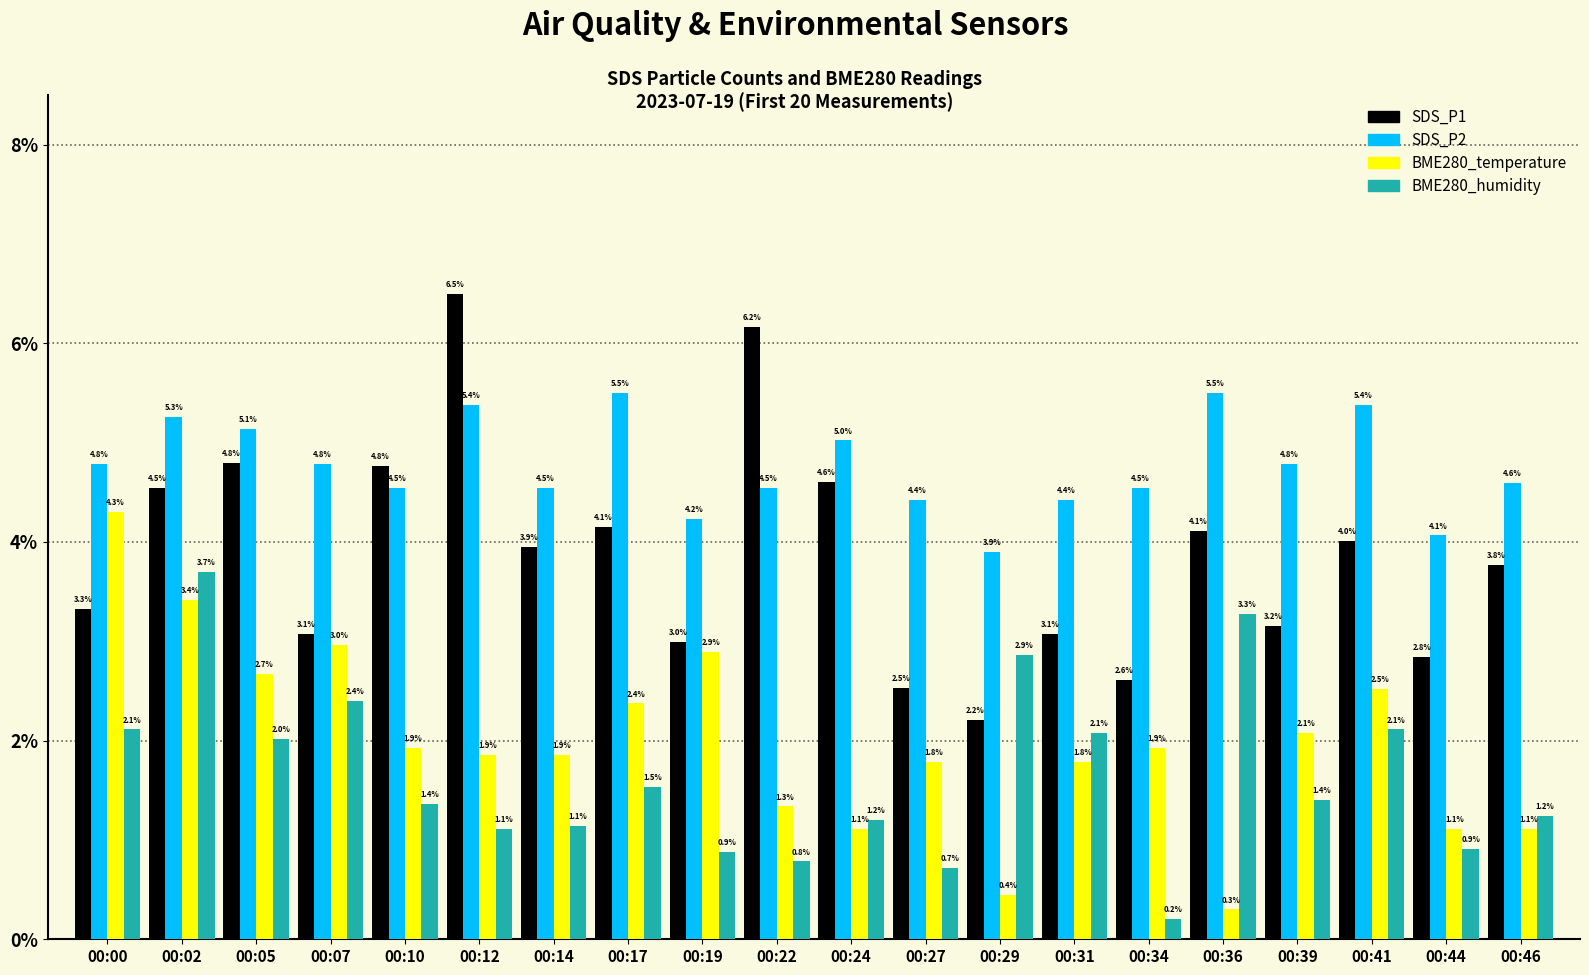

Which series has the largest range (max minus min)?

SDS_P1